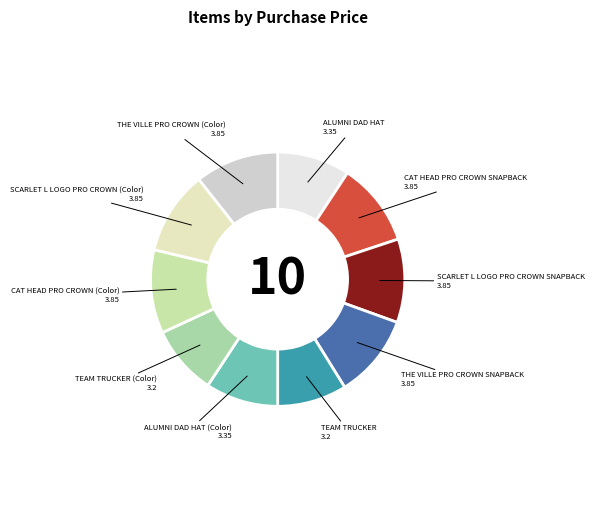

Count the number of slices in the pie.

10